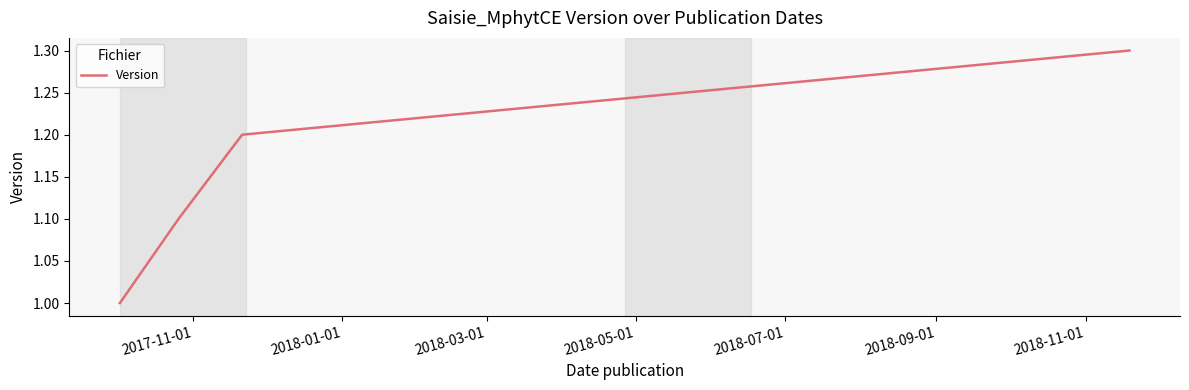

How many values exceed 1?

3